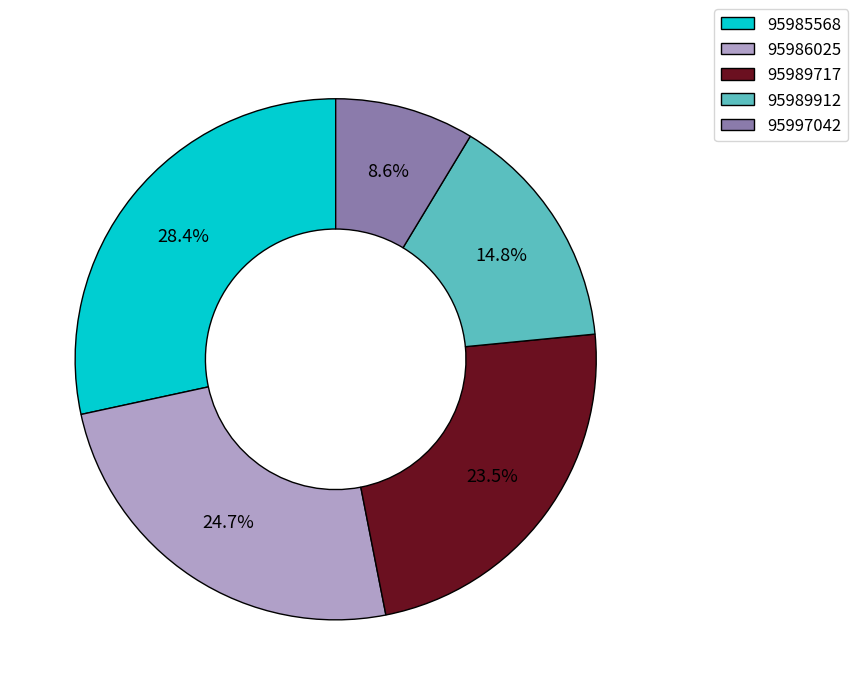

Combined, do 95989912 and 95989717 account for over 50%?

No